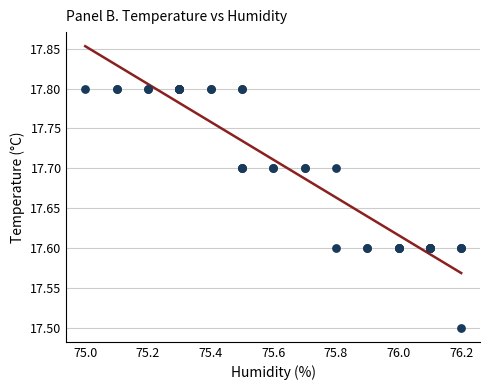

What Y value in the scatter plot is closest to 17?

17.5